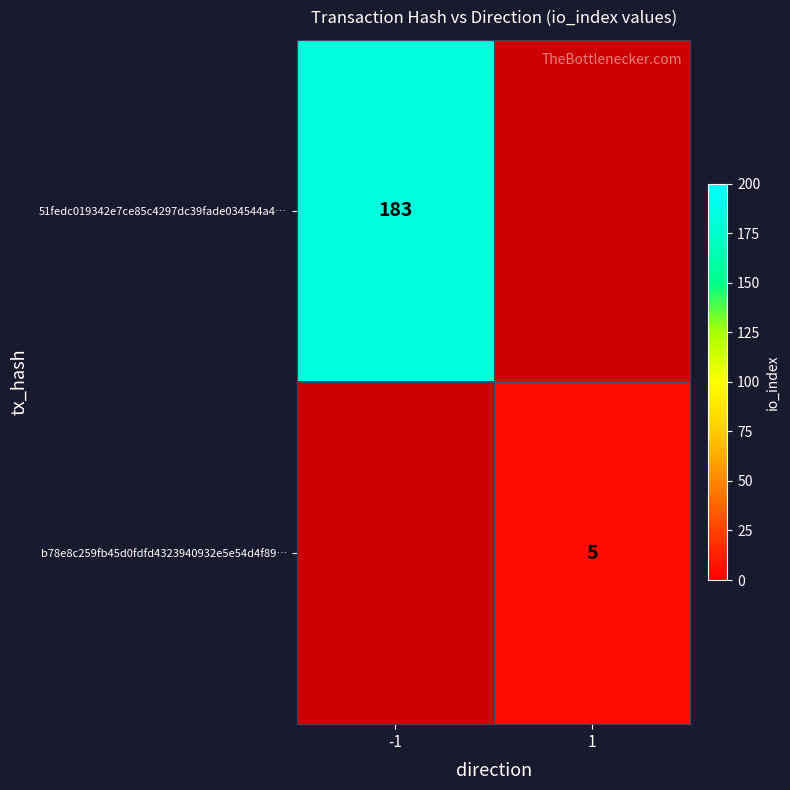

Is the value of 51fedc019342e7ce85c4297dc39fade034544a4… at -1 greater than the value of b78e8c259fb45d0fdfd4323940932e5e54d4f89… at 1?

Yes